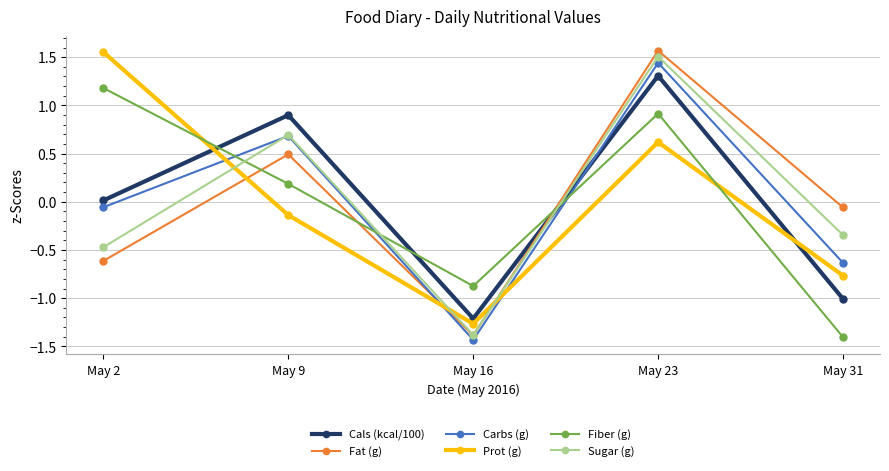

Which category has the highest value in the Fiber (g) series?

May 2